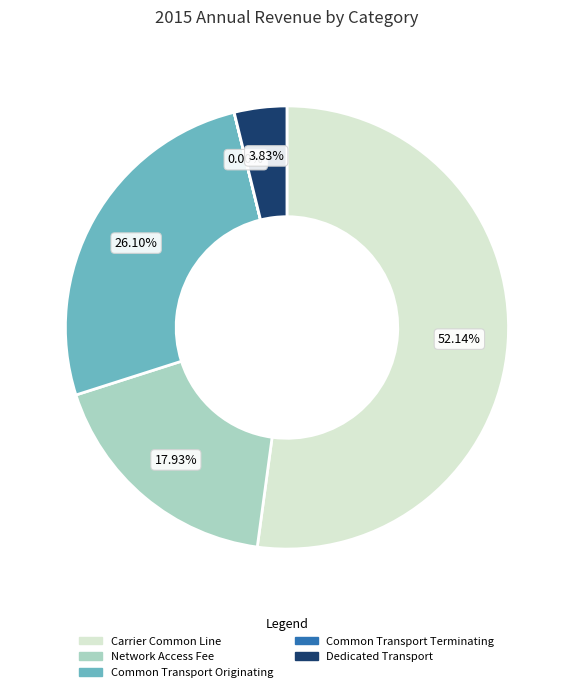

Is there any slice that represents more than half of the pie?

Yes